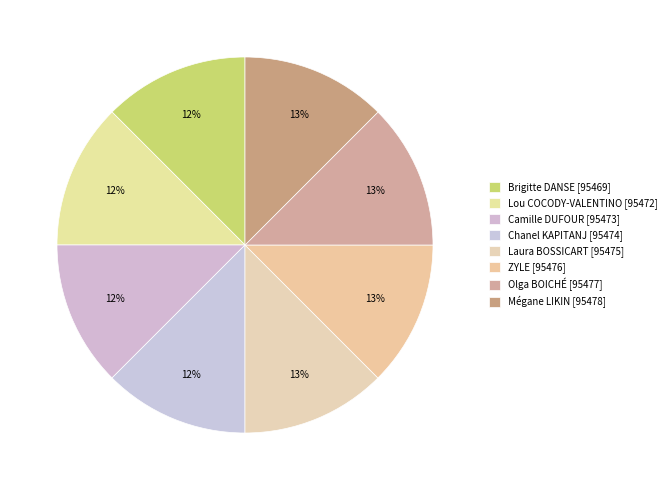

Is there a majority slice in this chart?

No